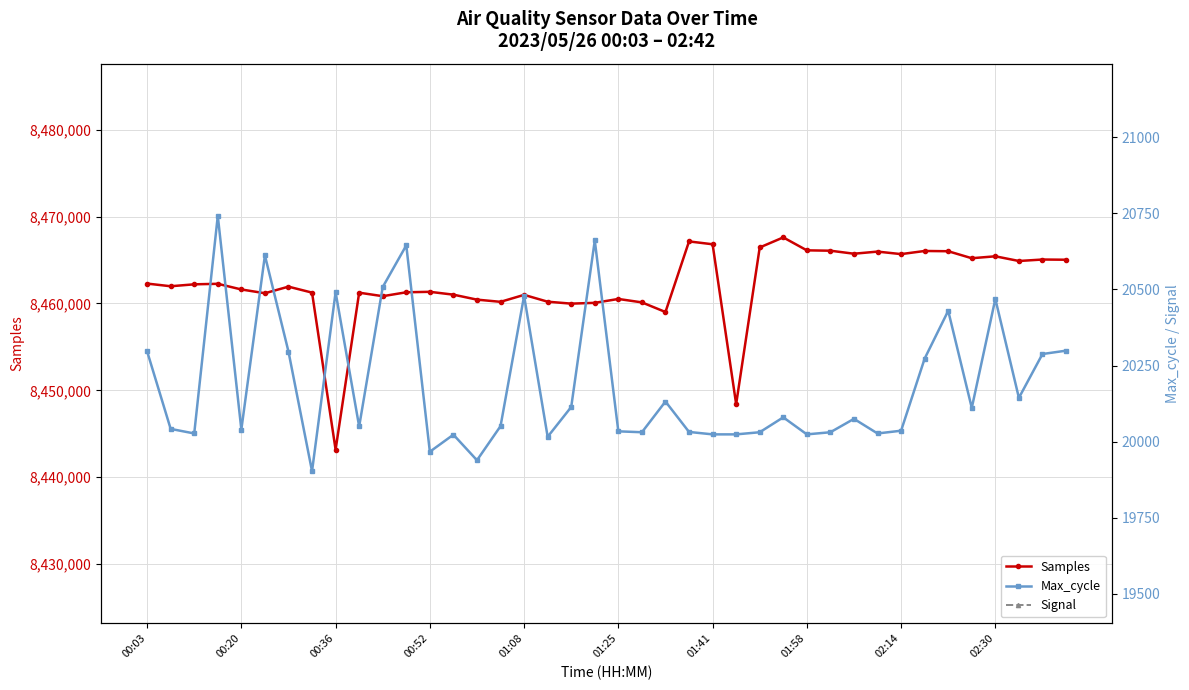

At which label does Samples reach its minimum?

00:36